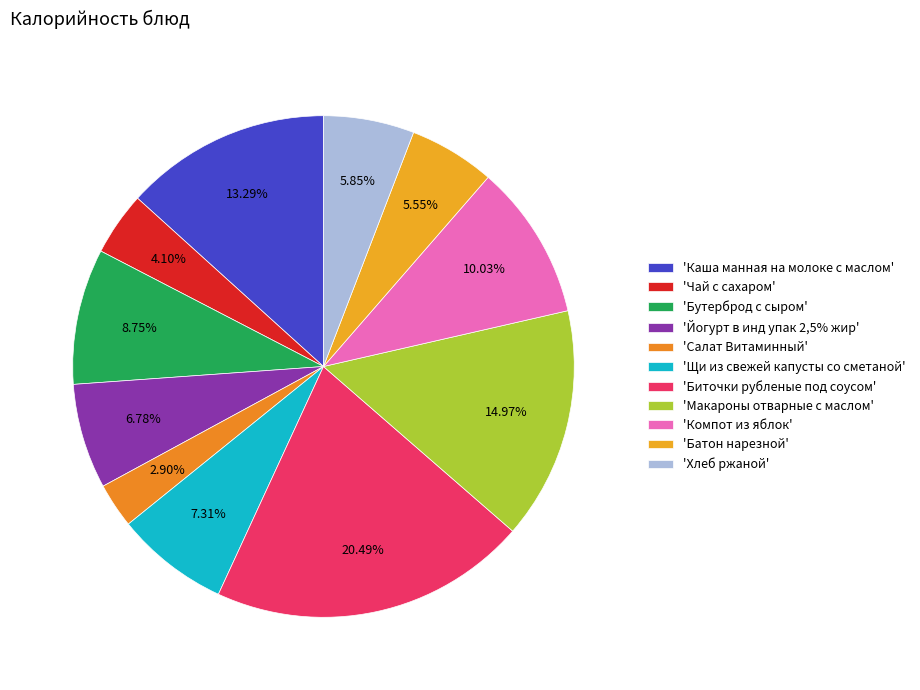

Which slice is the largest?

Биточки рубленые под соусом